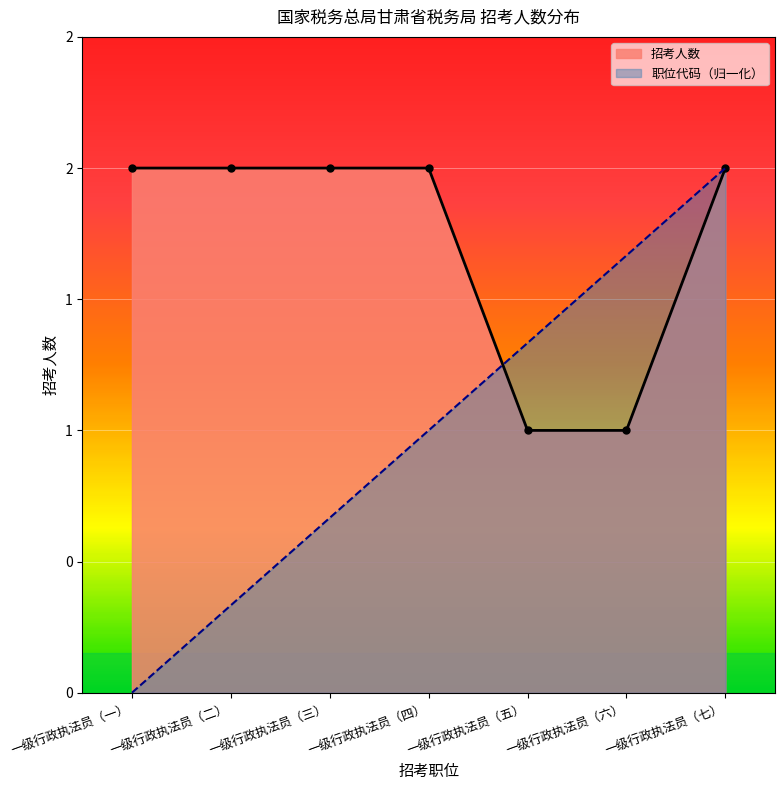

What is the sum of all 招考人数 values?

12.0